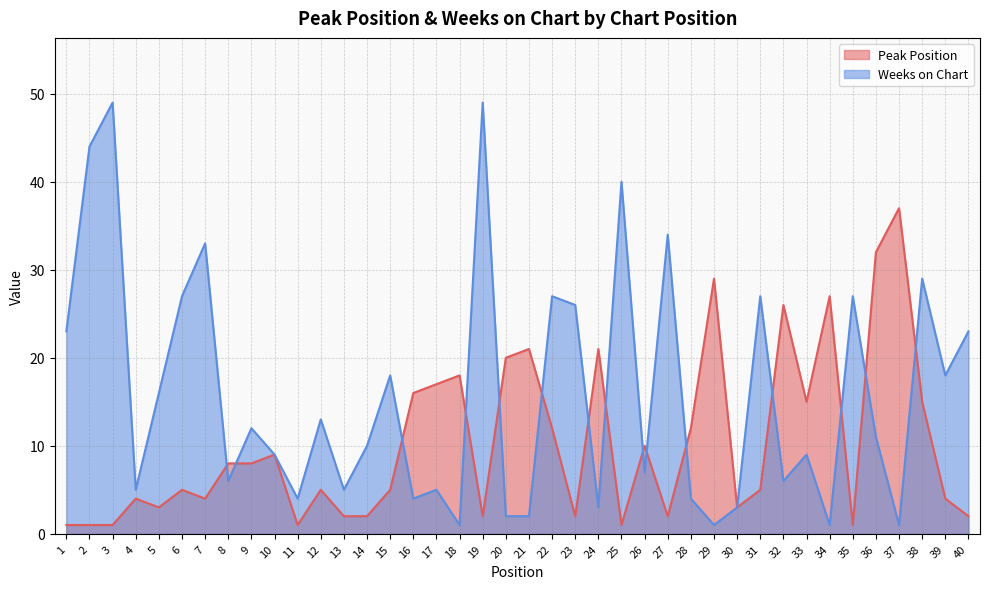

Where is the first local minimum for Weeks on Chart?

4